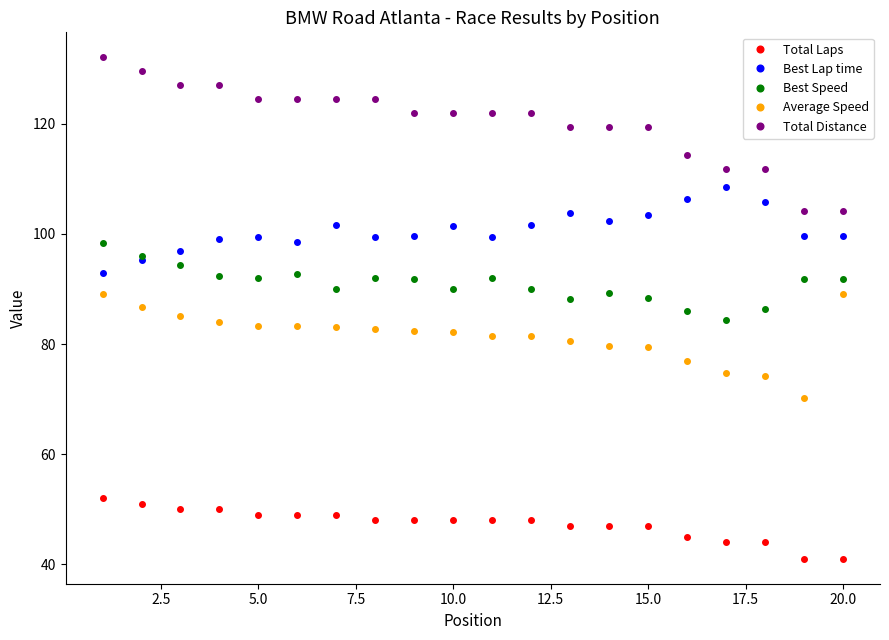

What is the value of the Best Speed point at the 11th from the left?

91.9